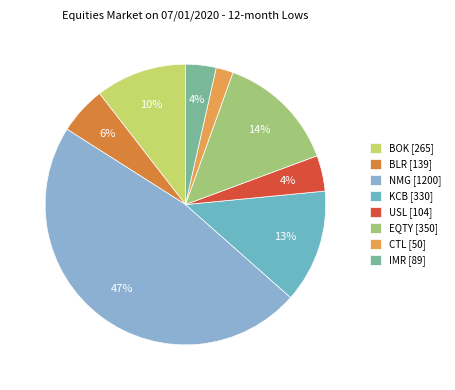

To the nearest percent, what is the combined percentage of CTL and IMR?

6%